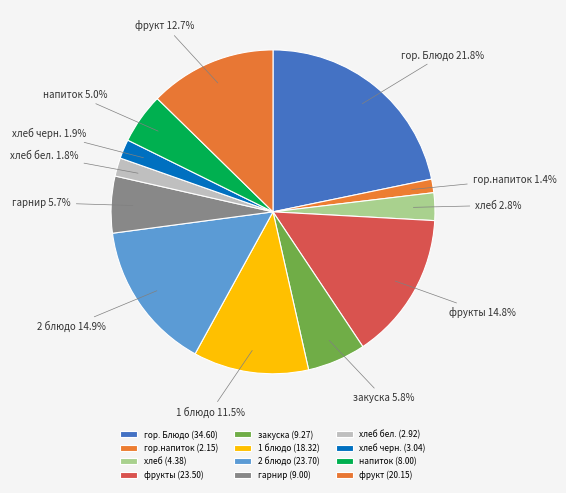

Between хлеб бел. and гор. Блюдо, which is larger?

гор. Блюдо